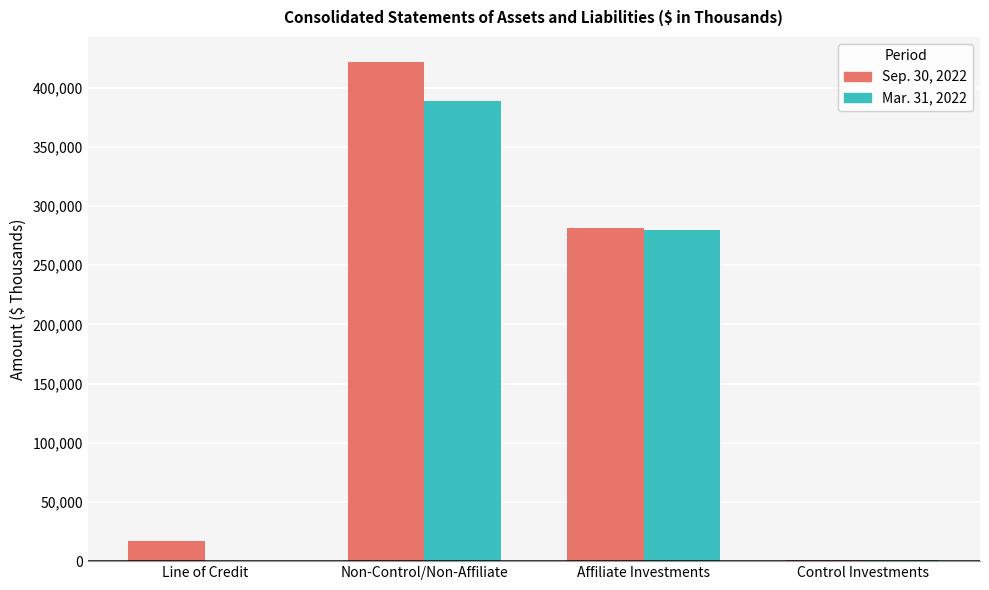

What is the total value across all series at Line of Credit?

16600